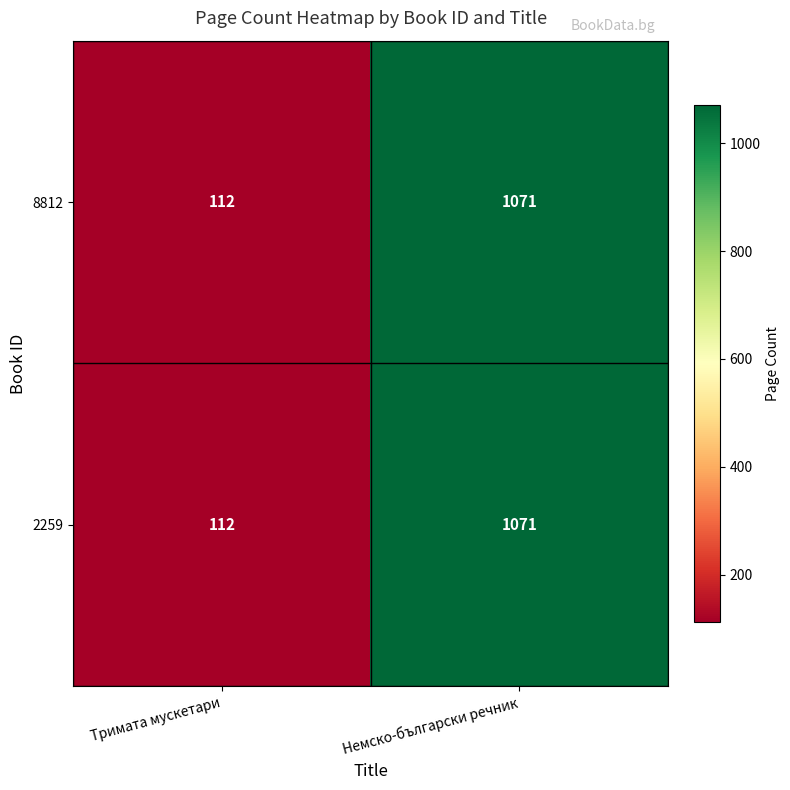

Count the number of categories in the chart.

2